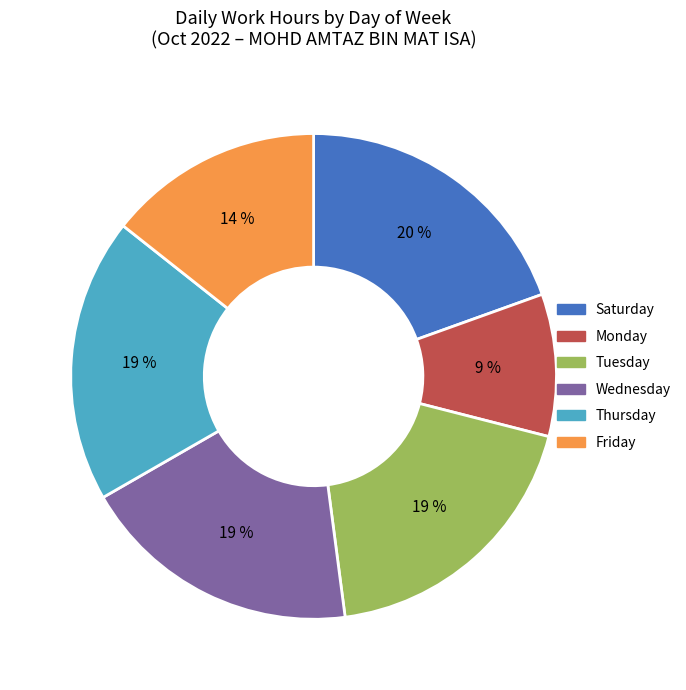

Is the sum of Thursday and Tuesday greater than half?

No